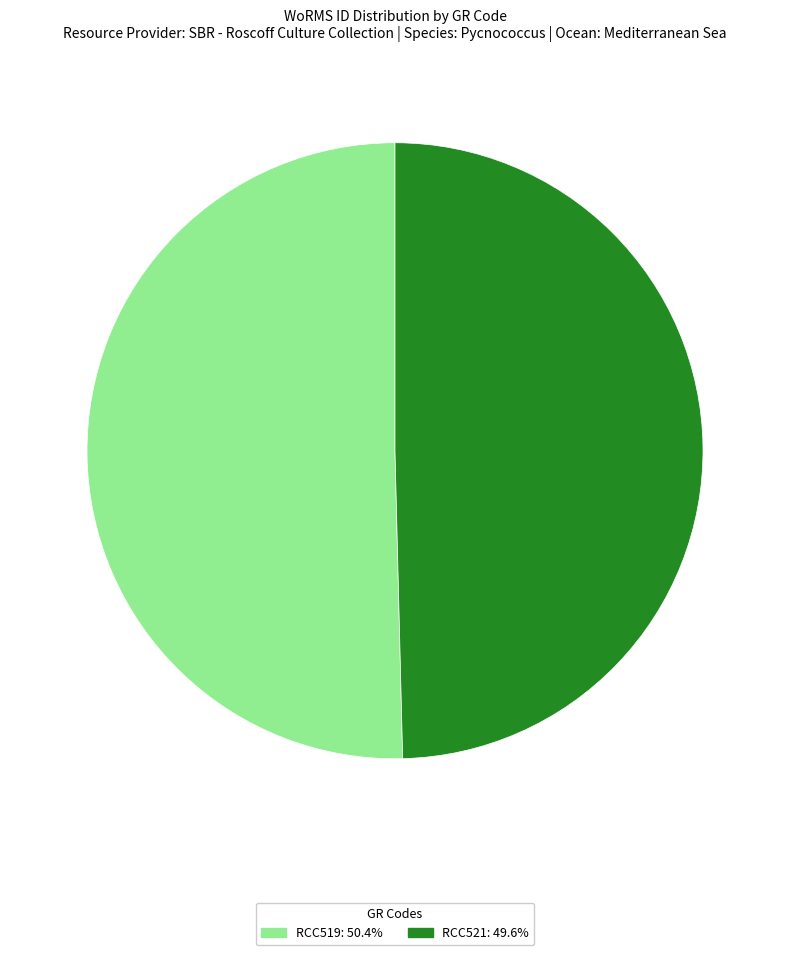

Count the number of slices in the pie.

2